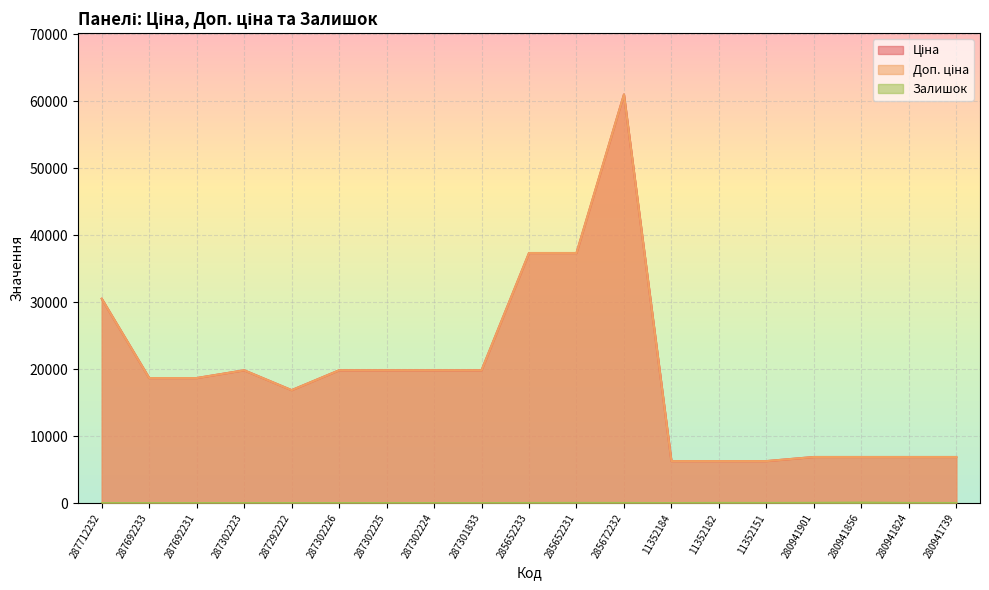

The value of Залишок at 287692233 is 0.0. True or false?

True